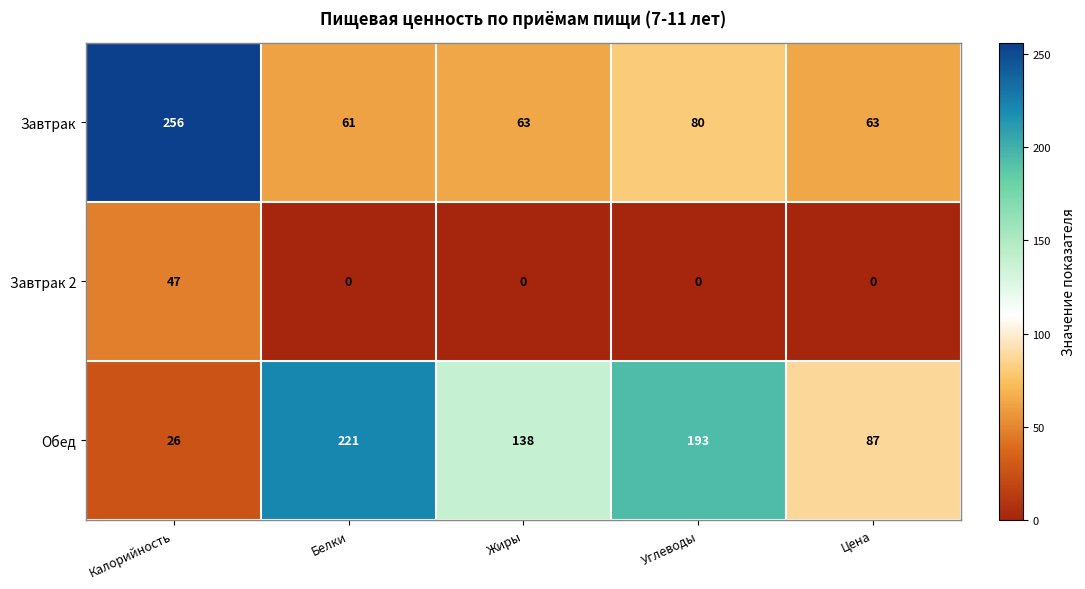

At which label does Обед reach its peak?

Белки